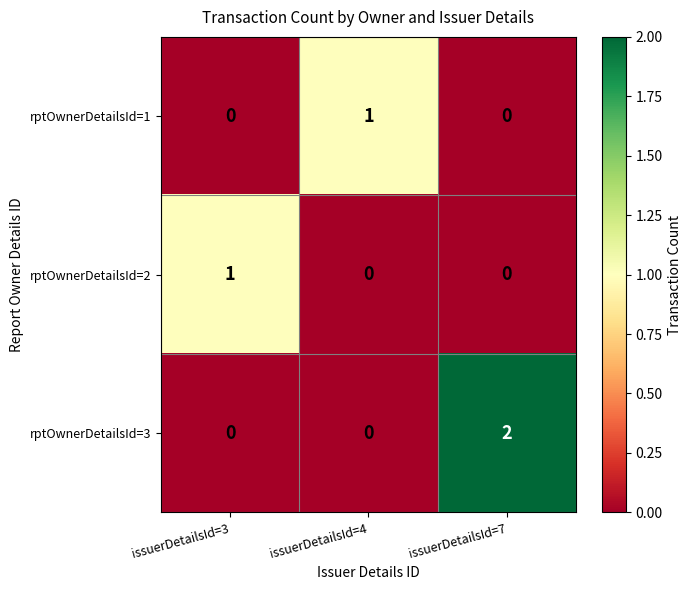

Reading left to right, what are all the values shown in this chart?

rptOwnerDetailsId=1: issuerDetailsId=3=0	issuerDetailsId=4=1	issuerDetailsId=7=0
rptOwnerDetailsId=2: issuerDetailsId=3=1	issuerDetailsId=4=0	issuerDetailsId=7=0
rptOwnerDetailsId=3: issuerDetailsId=3=0	issuerDetailsId=4=0	issuerDetailsId=7=2